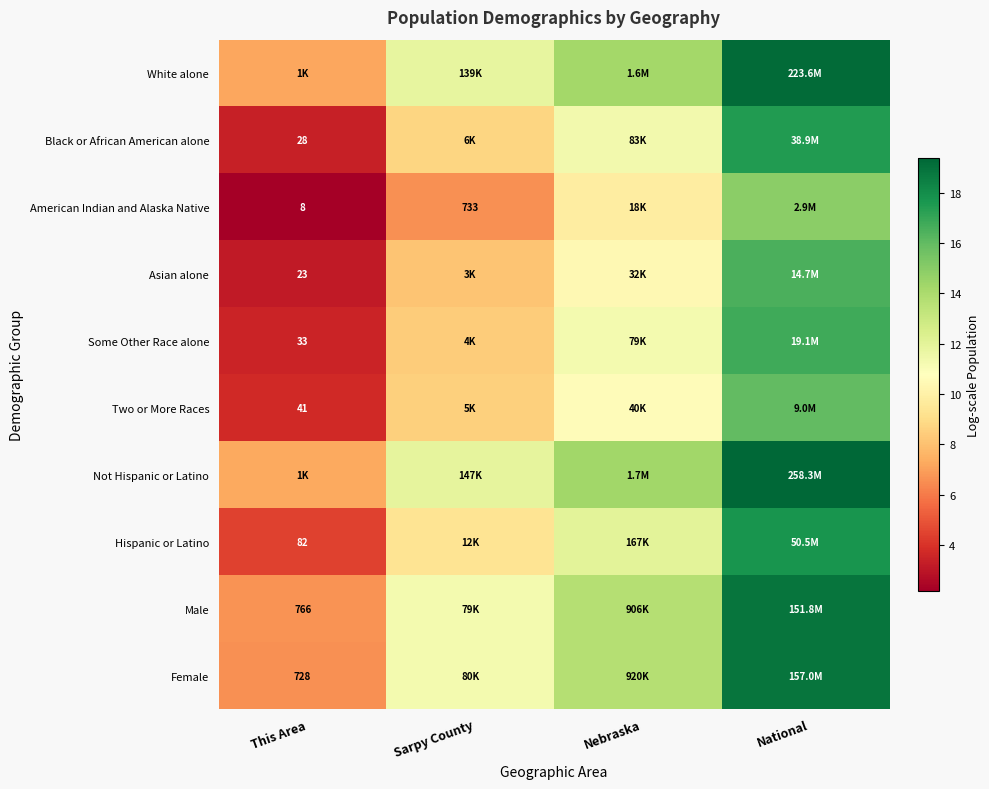

Rank the categories by Asian alone value from highest to lowest.

National, Nebraska, Sarpy County, This Area